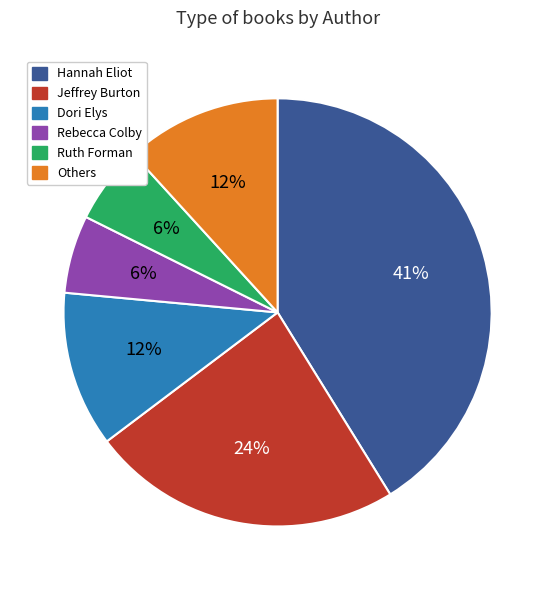

To the nearest percent, what is the average slice percentage?

17%